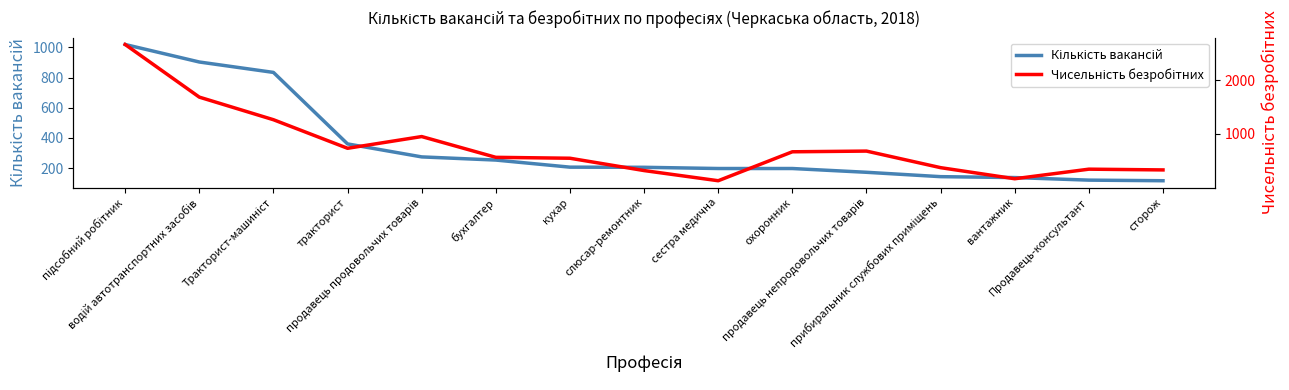

At how many categories does at least one series exceed 2206?

1